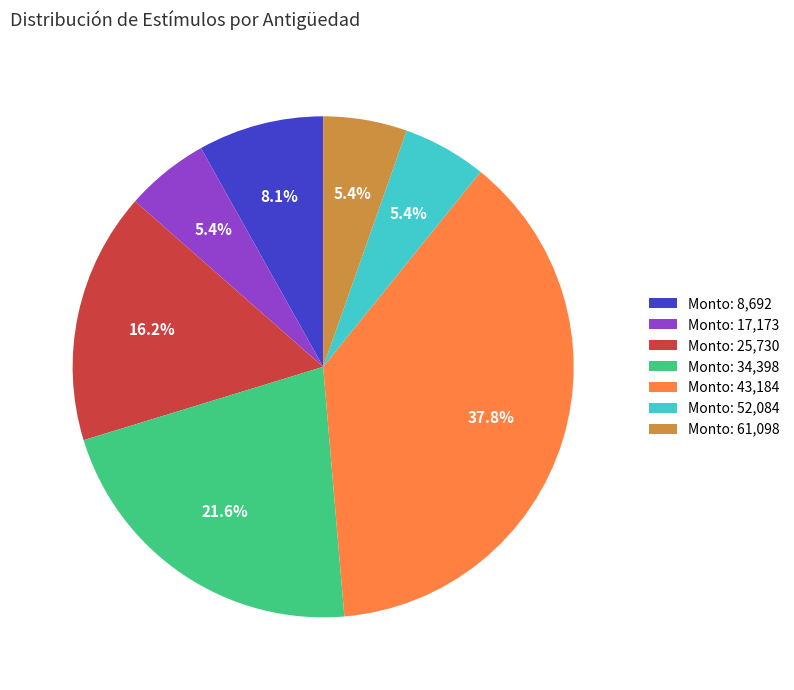

How many segments does this pie chart have?

7